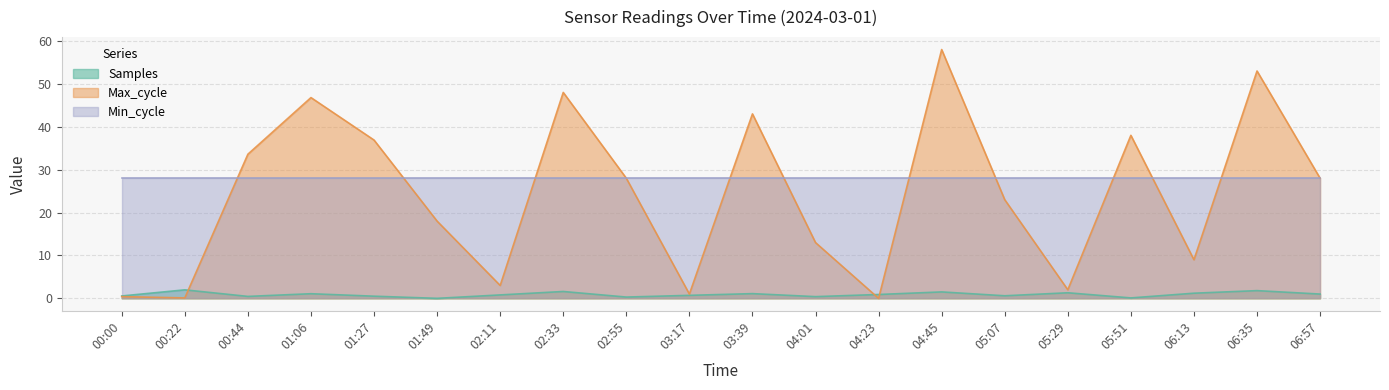

What is the difference between the maximum and minimum values in the Max_cycle series?

58.0